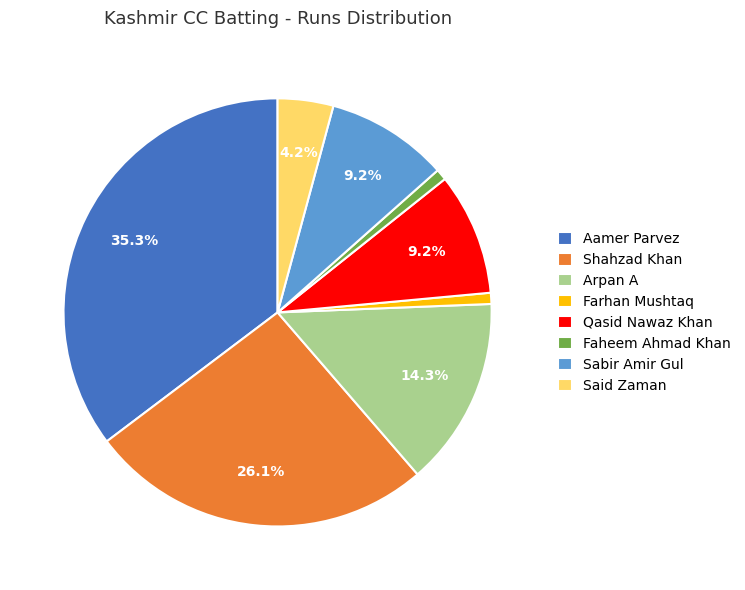

Approximately how many times larger is the value at Sabir Amir Gul compared to Qasid Nawaz Khan?

1.0